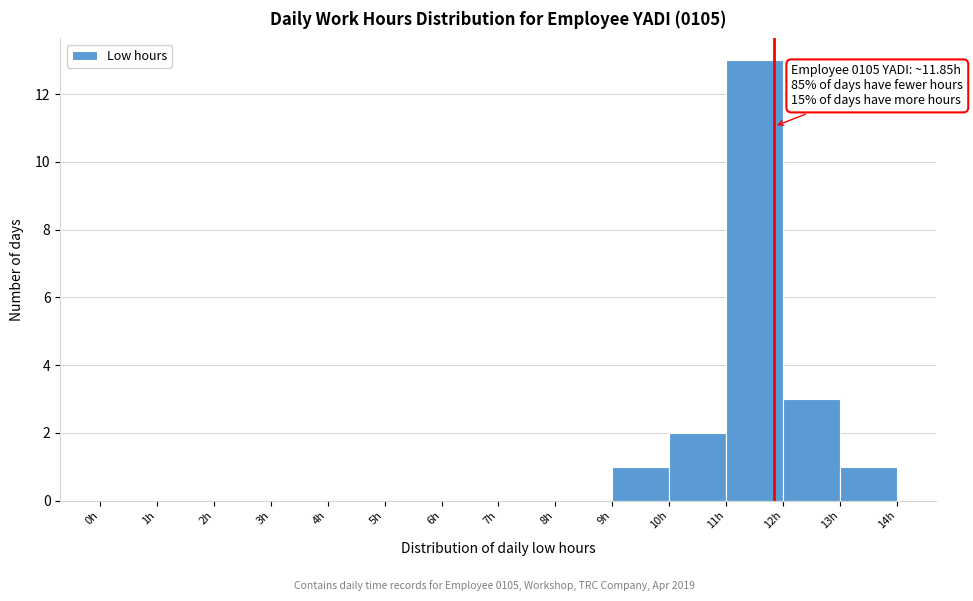

Over which range of the x-axis is the bar tallest?

11 to 12